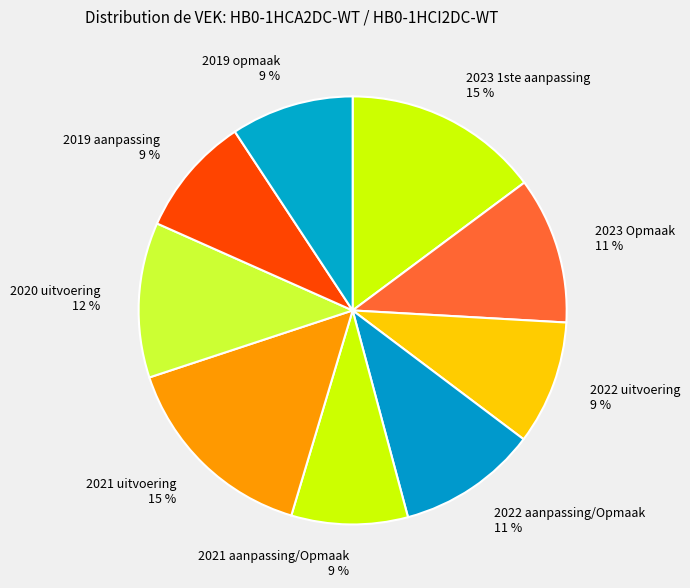

How many slices are in this pie chart?

9